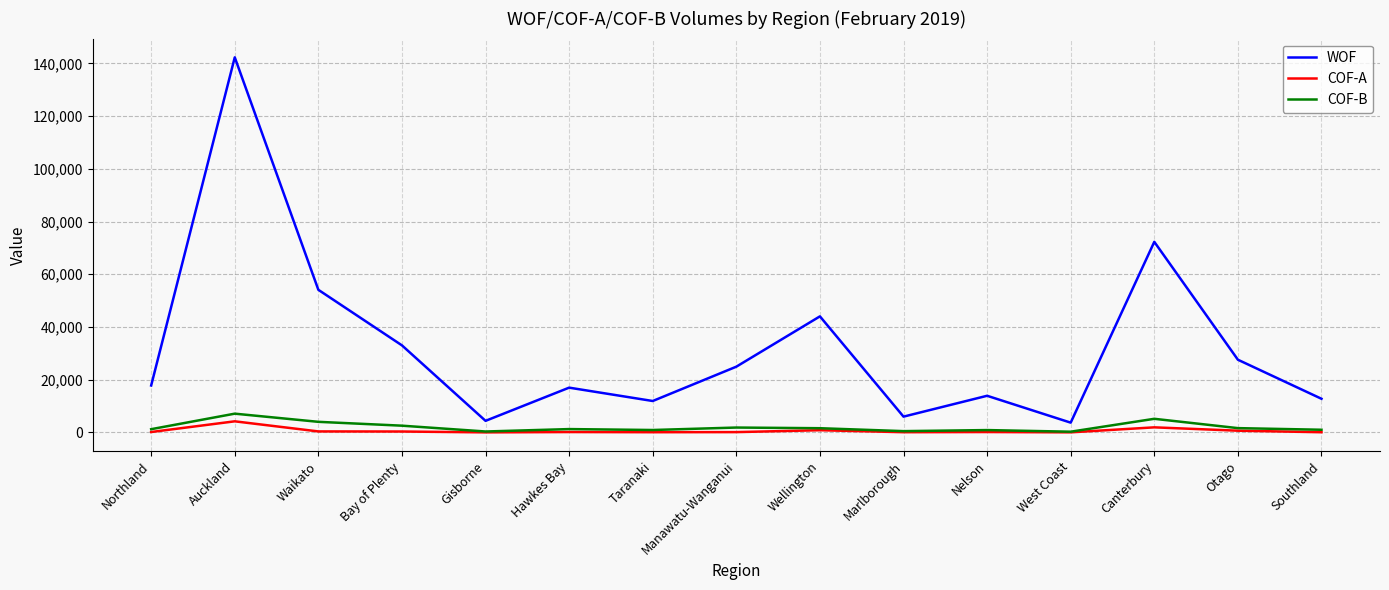

In WOF, how many points are lower than both neighbors (excluding endpoints)?

4